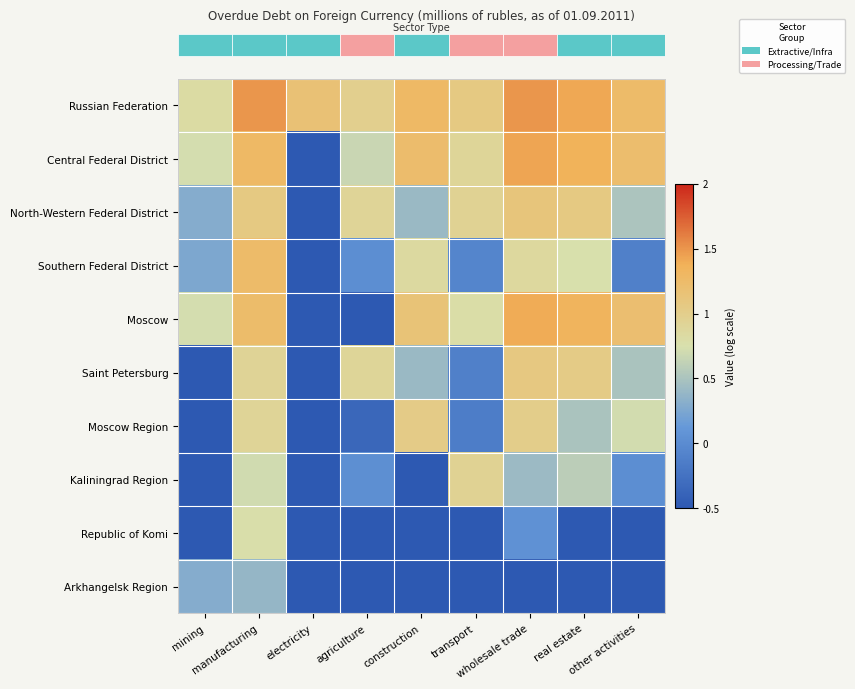

How many categories are shown in the chart?

9